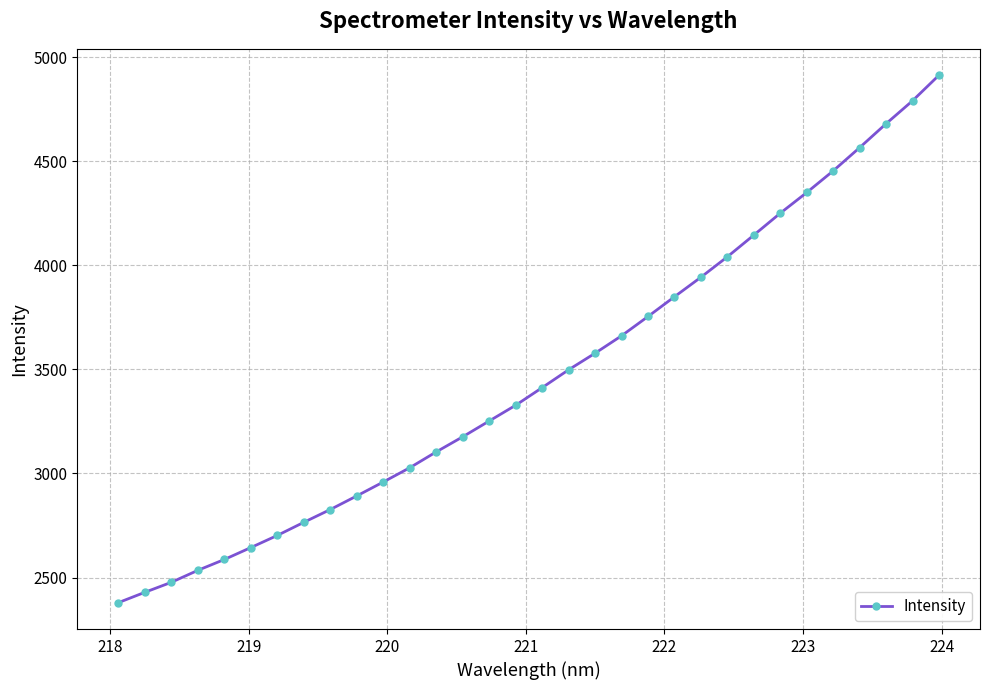

What is the value of the 27th point from the left?

4349.9